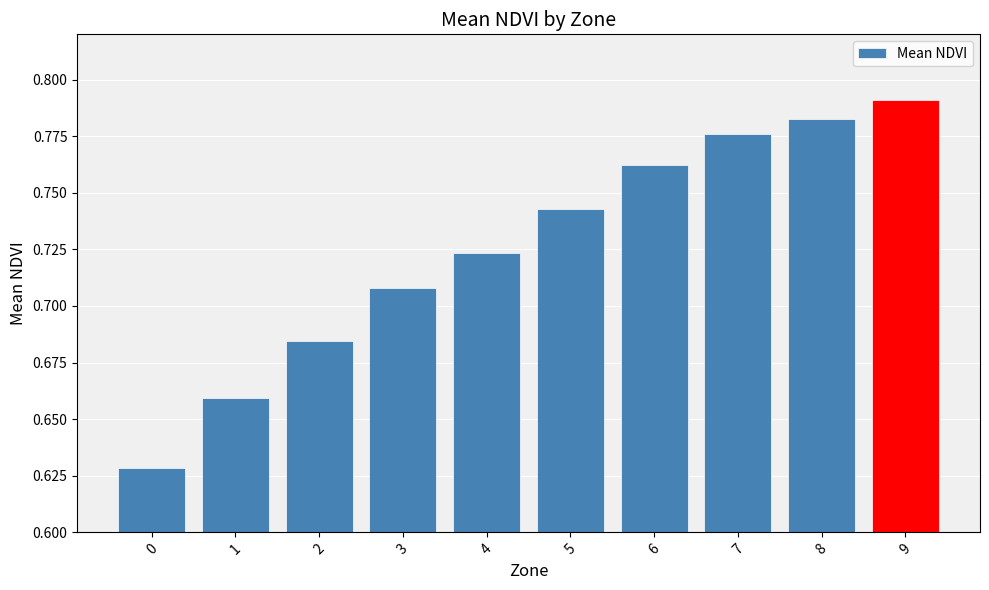

Is it true that the value at 5 is 1.2?

False